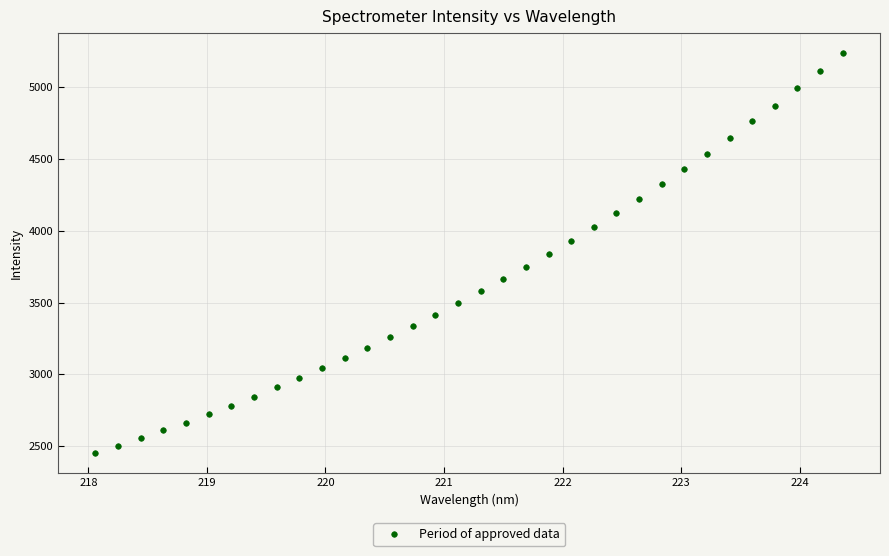

What is the range of Y values (max minus min)?

2788.5